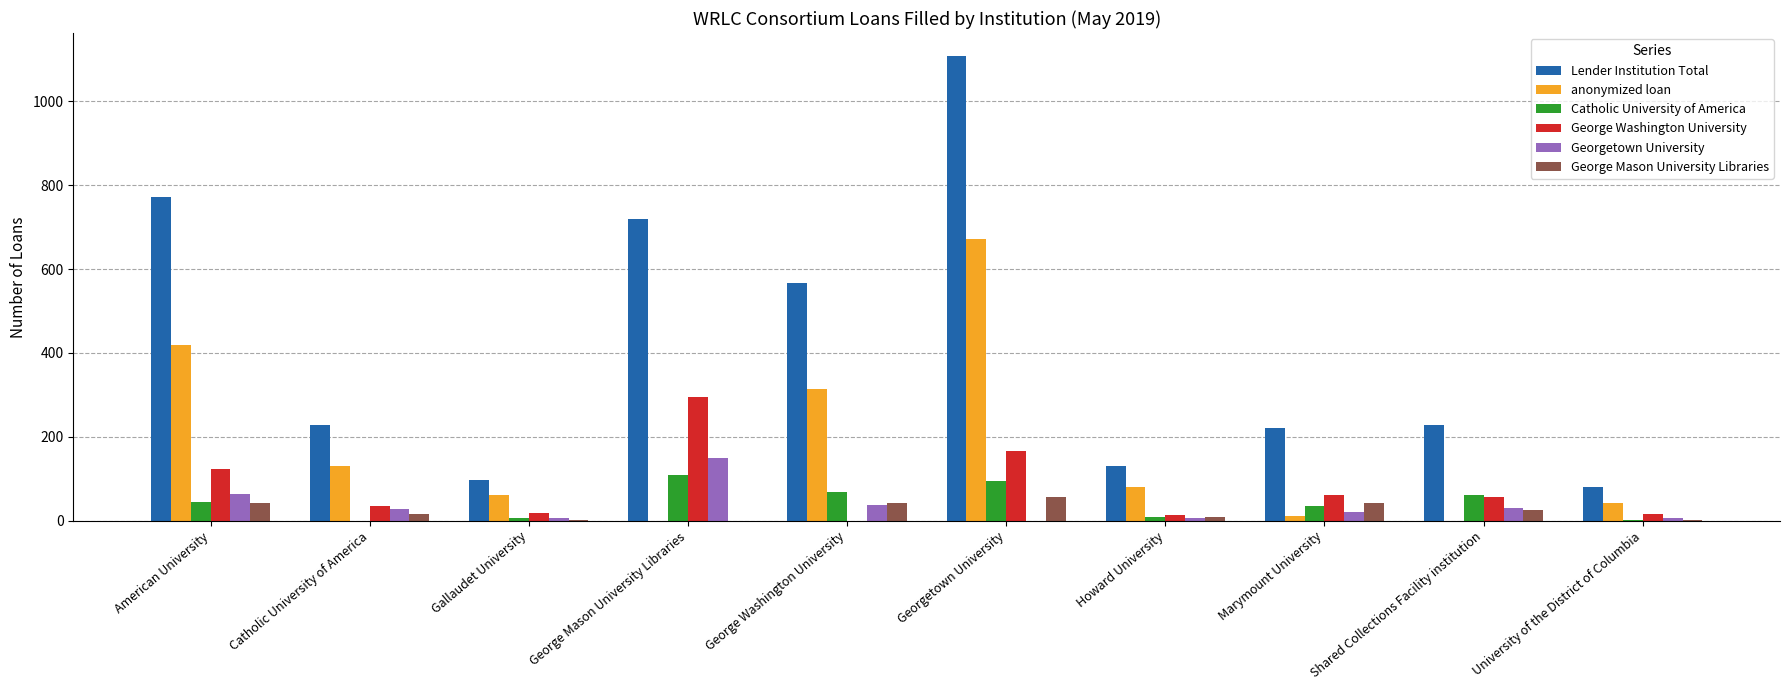

Which series has the widest spread of values?

Lender Institution Total